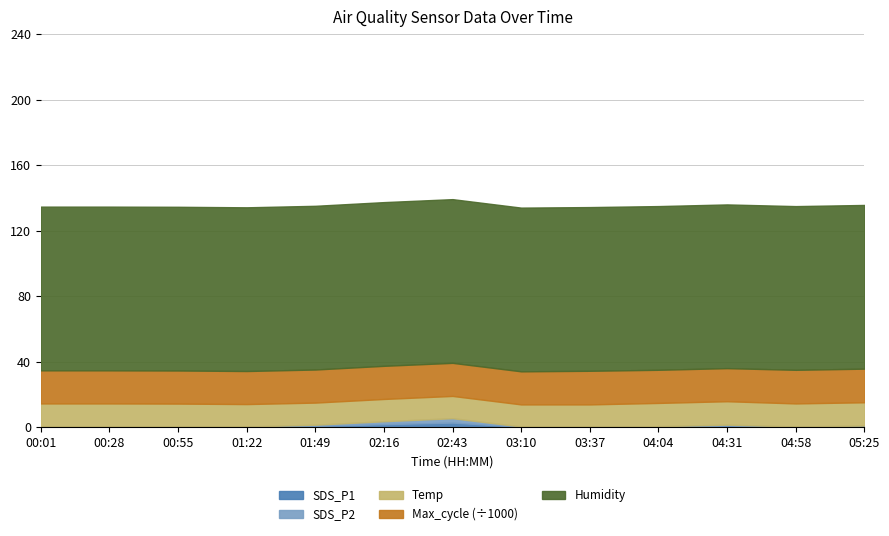

How many interior local valleys does the Temp series have?

2